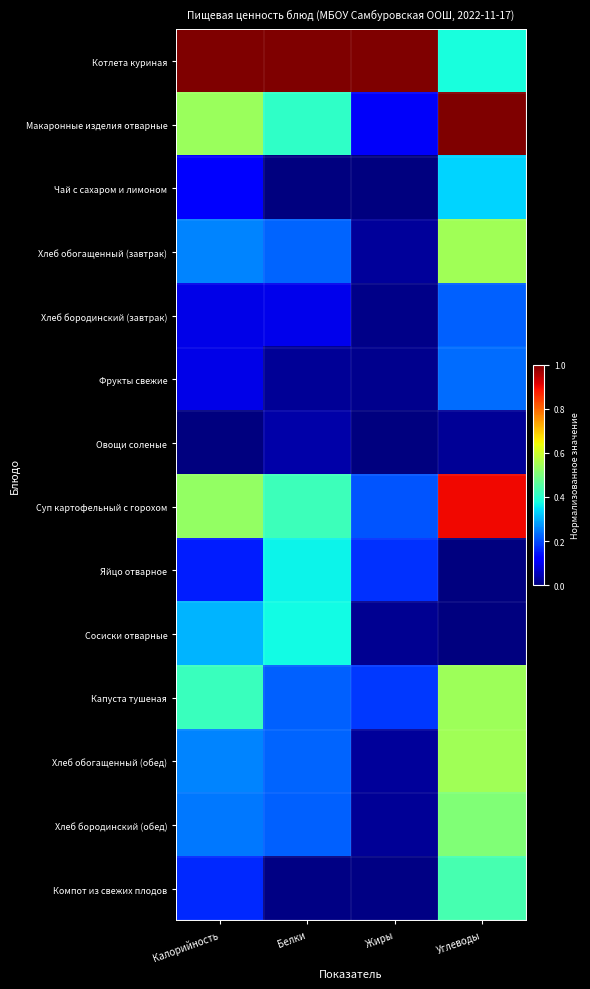

Which category has the highest value across all series?

Калорийность